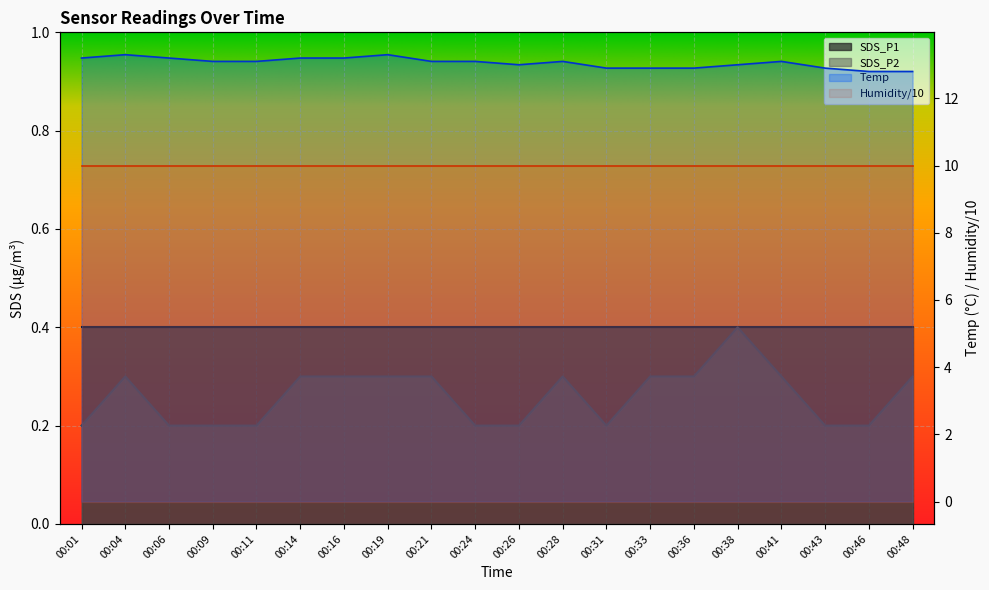

At which category does SDS_P2 reach its first local peak?

00:04